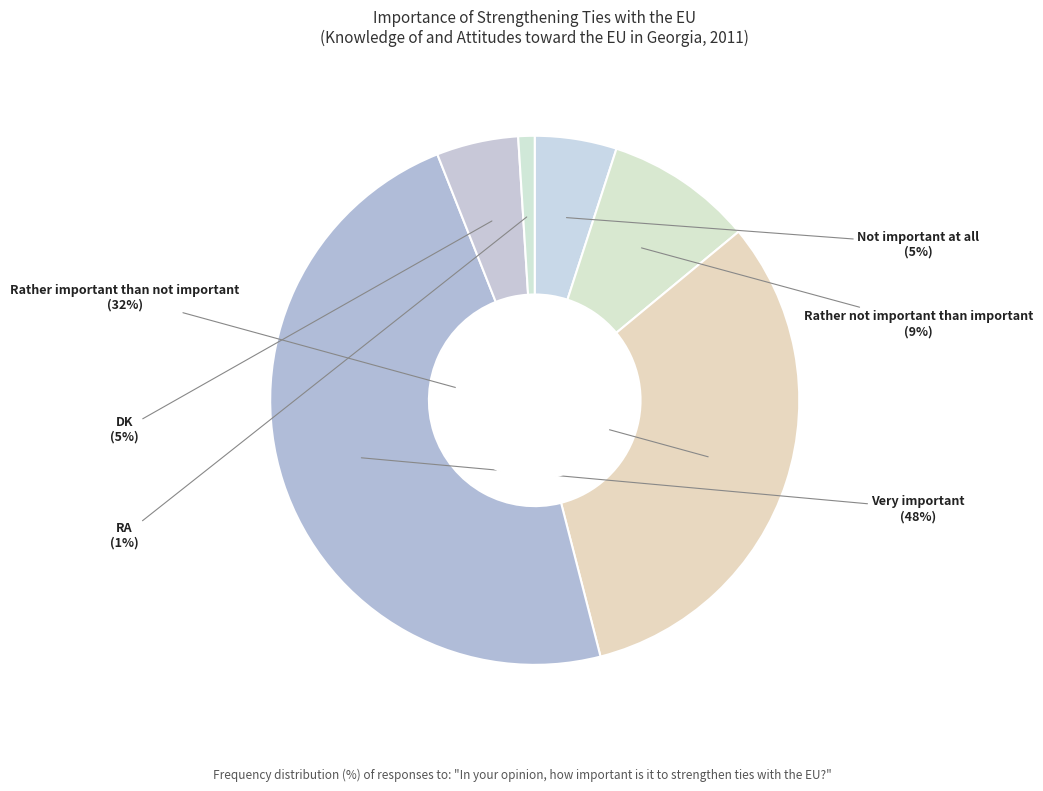

How many segments does this pie chart have?

6